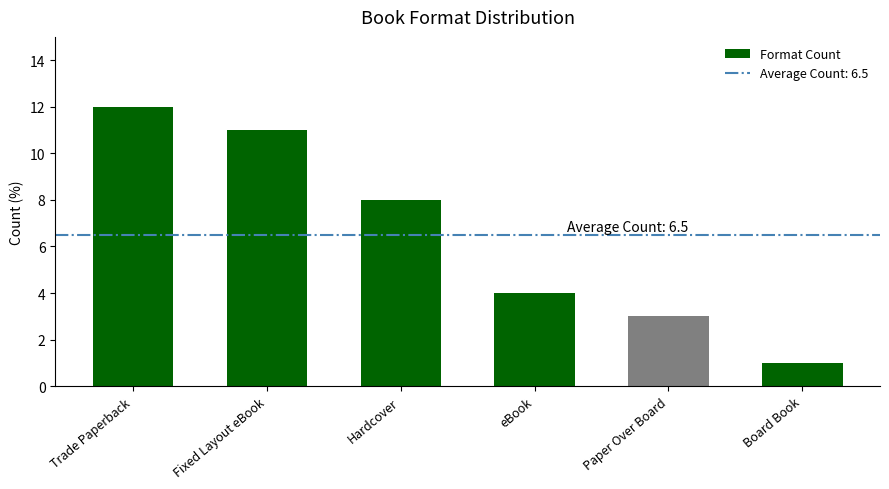

Between Board Book and Paper Over Board, which is larger?

Paper Over Board